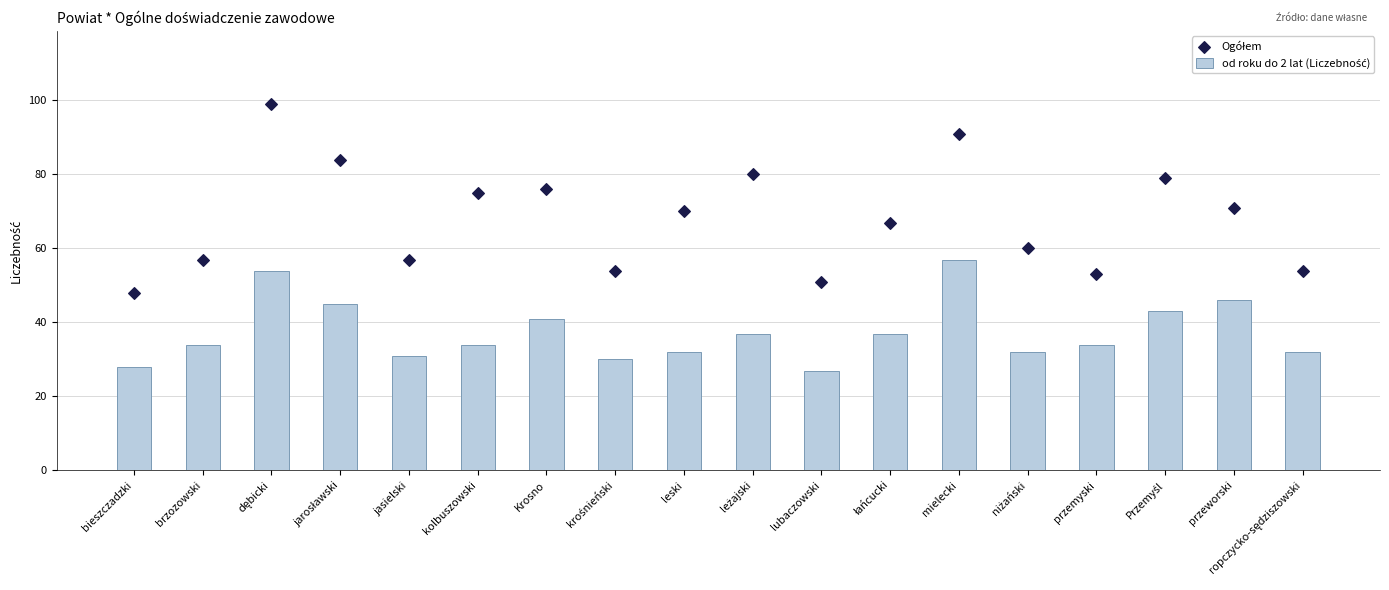

What are all the series names shown in the legend?

od roku do 2 lat (Liczebność), Ogółem